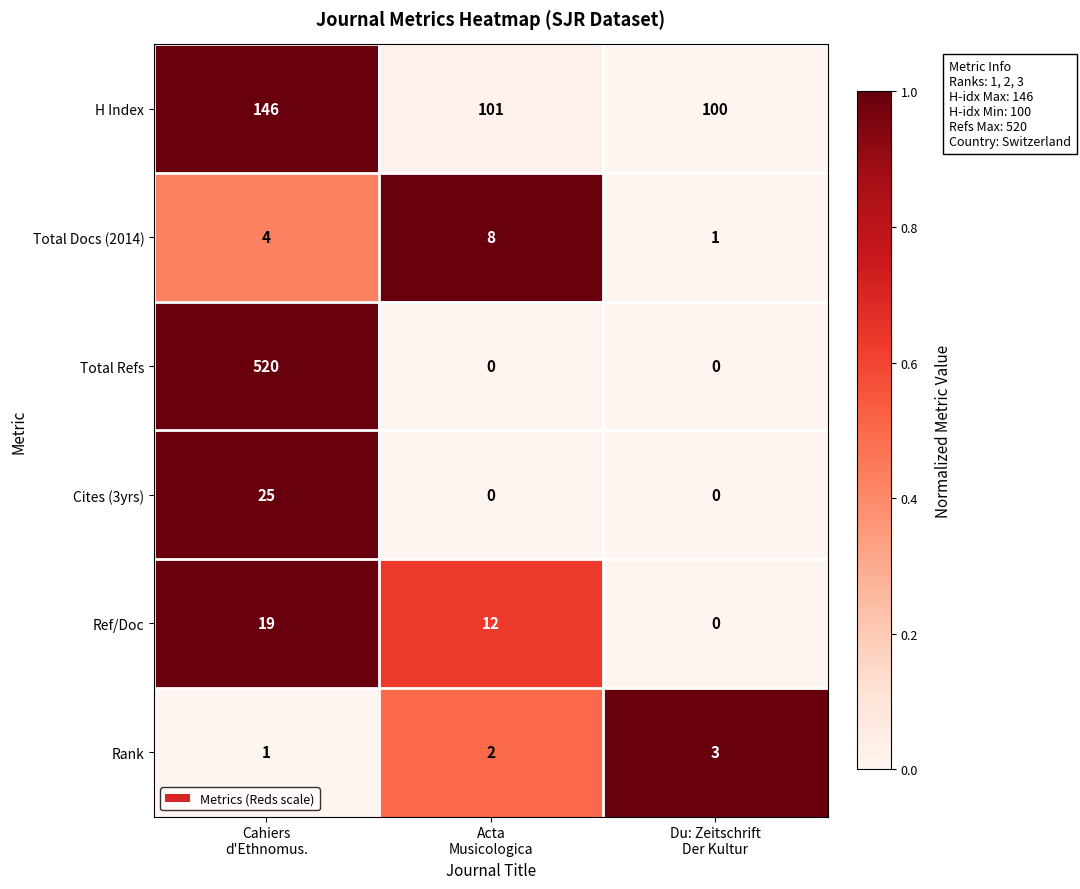

How many distinct data groups are displayed?

6